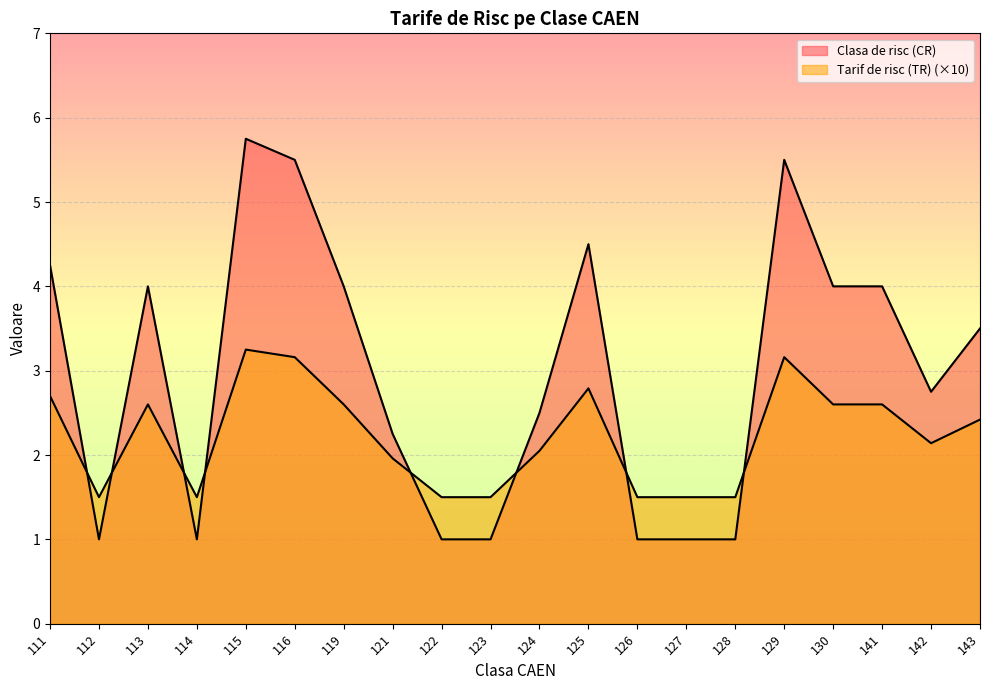

Reading left to right, what are all the values shown in this chart?

Clasa de risc (CR): 4.2	1.0	4.0	1.0	5.8	5.5	4.0	2.2	1.0	1.0	2.5	4.5	1.0	1.0	1.0	5.5	4.0	4.0	2.8	3.5
Tarif de risc (TR): 2.7	1.5	2.6	1.5	3.2	3.2	2.6	2.0	1.5	1.5	2.0	2.8	1.5	1.5	1.5	3.2	2.6	2.6	2.1	2.4